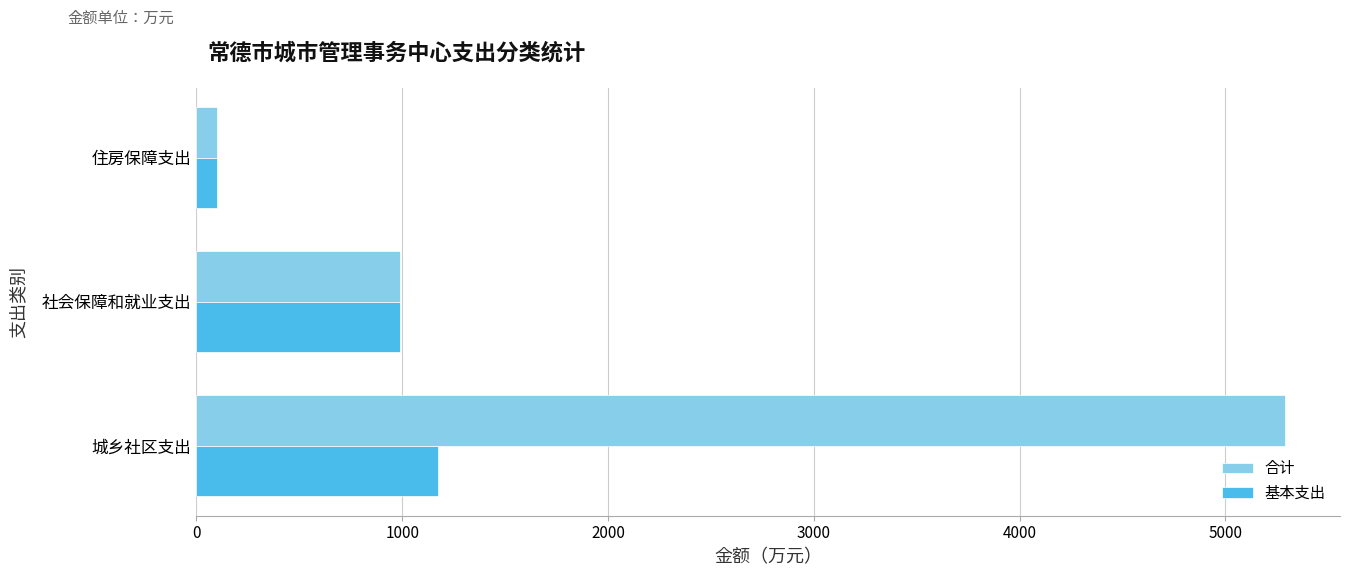

Which series changed the most between 城乡社区支出 and 社会保障和就业支出?

合计